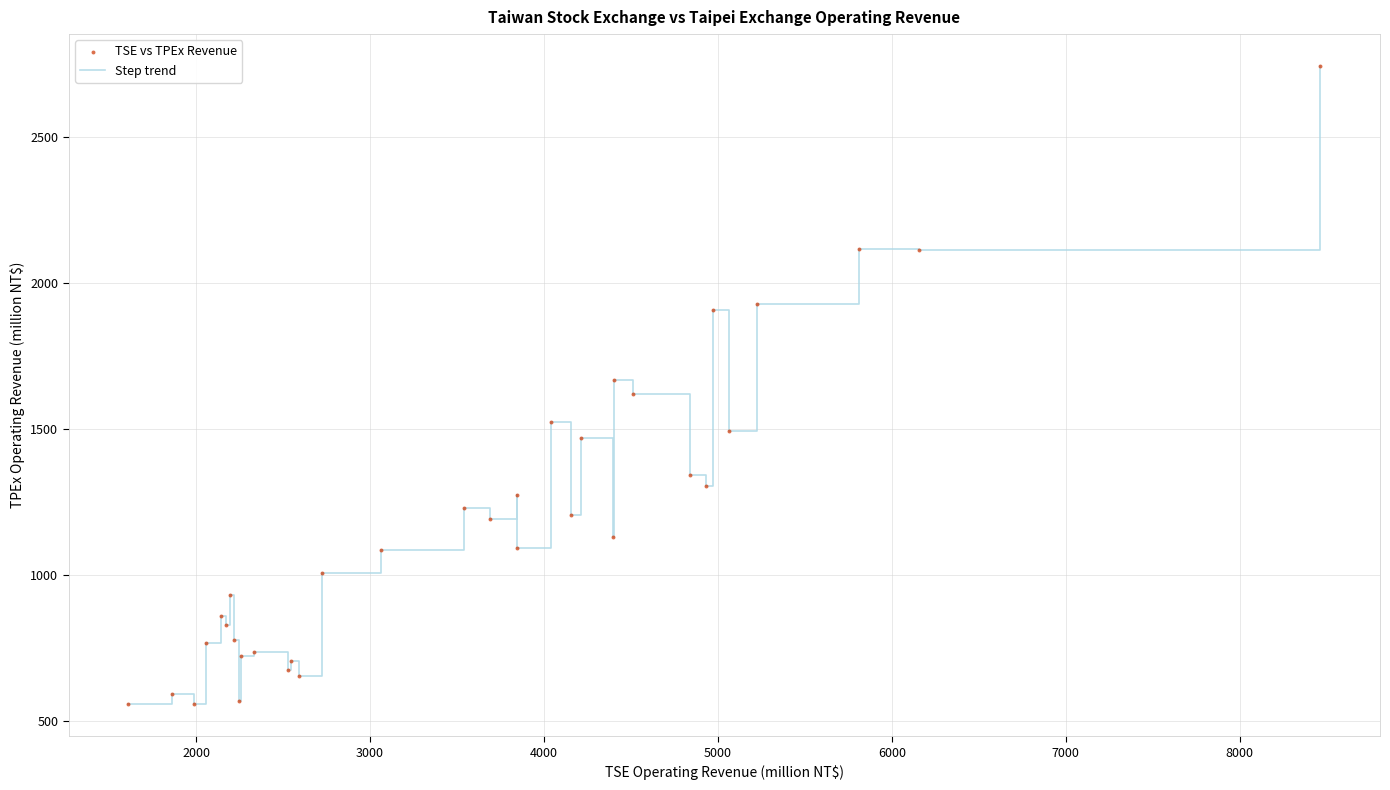

What is the greatest value displayed?

2744